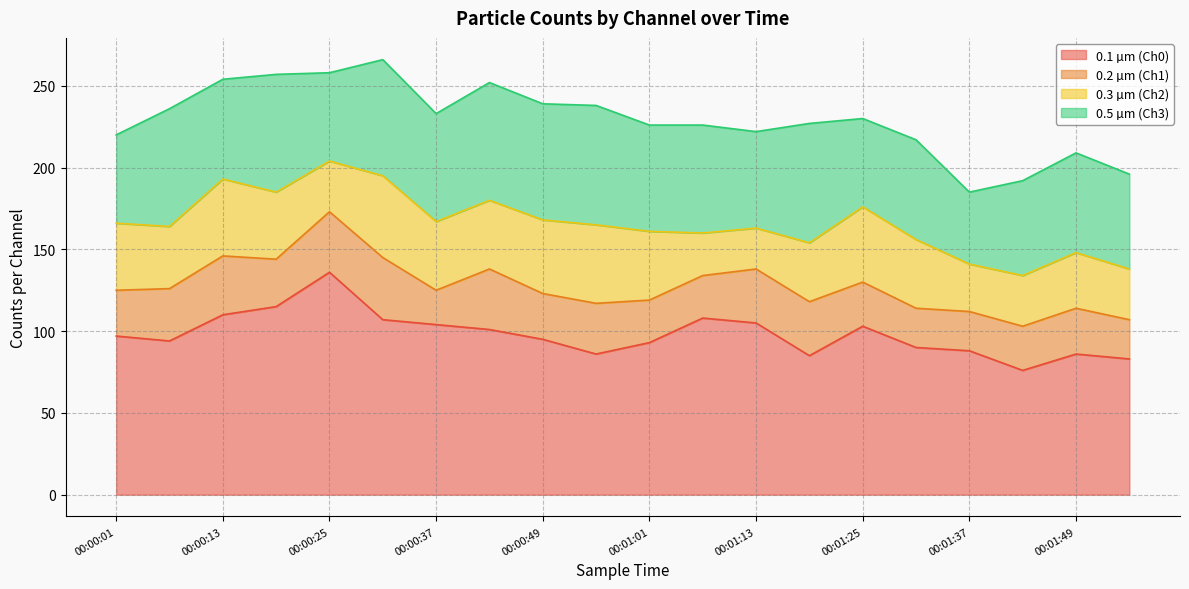

True or false: 0.5 µm (Ch3) and 0.2 µm (Ch1) cross at least once.

False